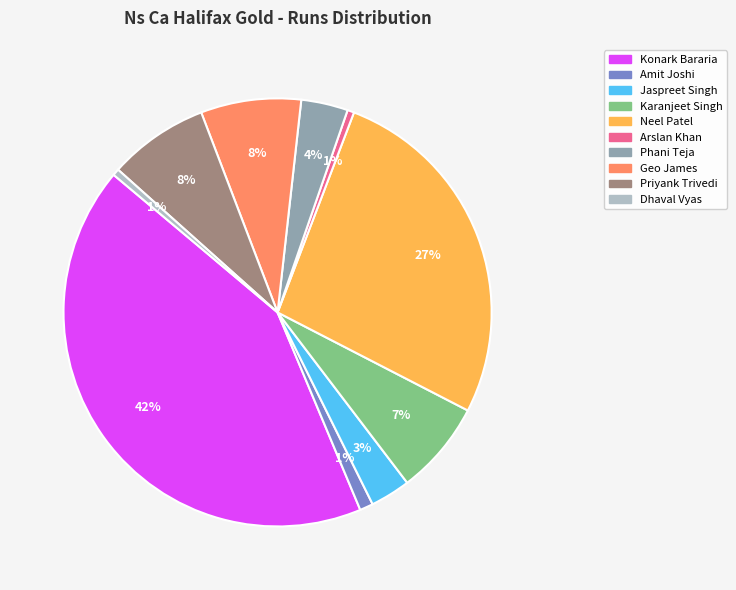

To the nearest percent, what percentage of the pie is Priyank Trivedi?

8%